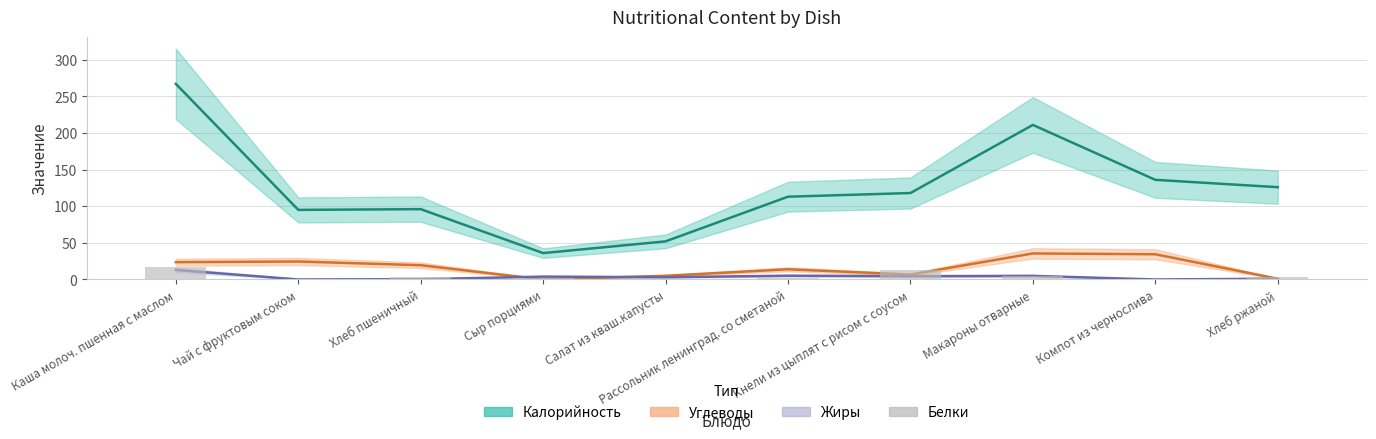

Reading right to left, extract all data points from this chart.

3.0	0.6	5.3	12.3	1.9	1.0	2.3	3.0	0.3	17.6